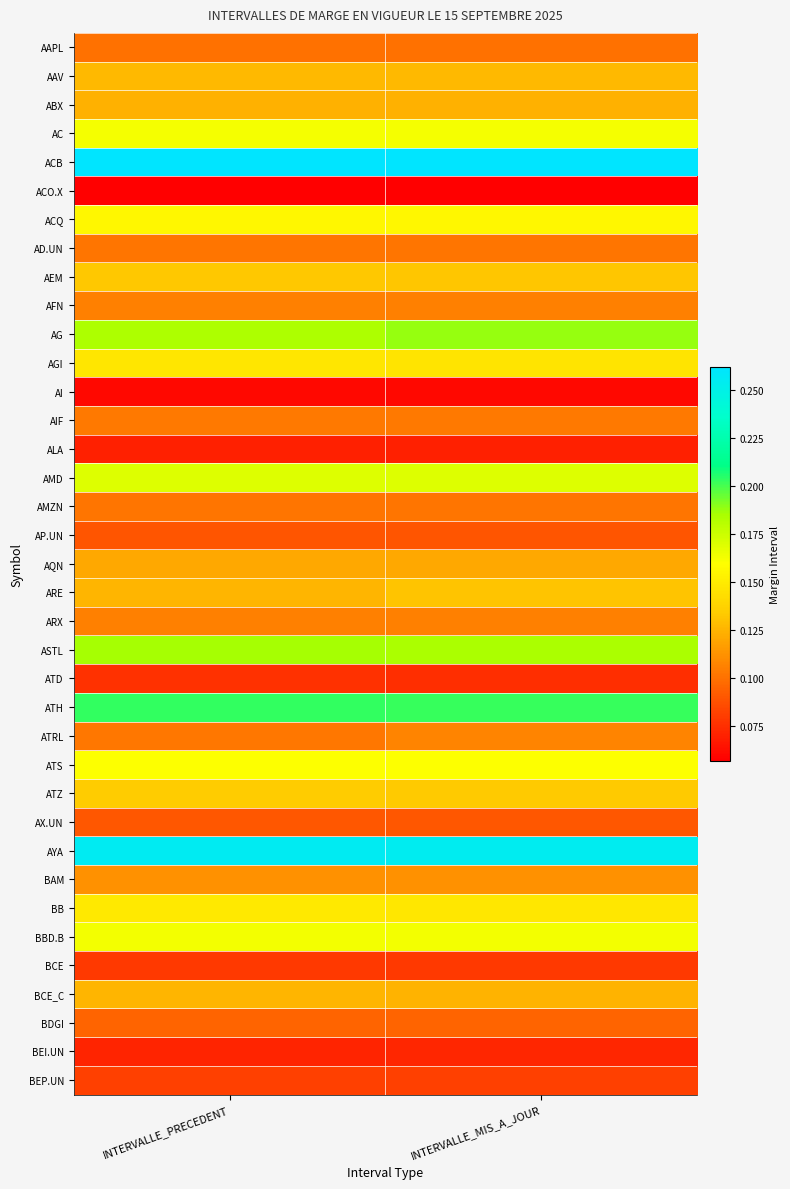

What is the minimum value shown in the chart?

0.1